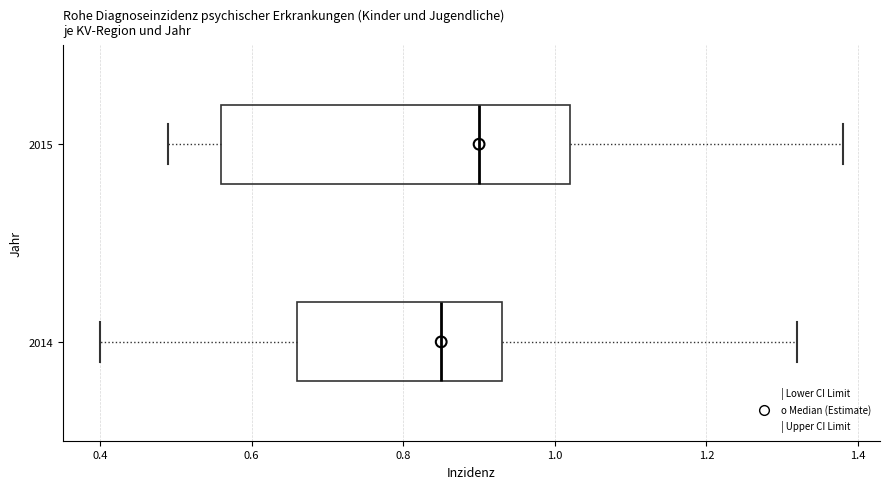

Reading bottom to top, transcribe this box plot: for each box, give where its median line is, the range the box spans, and where its two whiskers end, as read against the x-axis. The values are not printed on the chart, so give them approximately, as read against the axis.

2014: median 0.86, box 0.66 to 0.94, whiskers 0.40 to 1.32
2015: median 0.90, box 0.56 to 1.02, whiskers 0.50 to 1.38